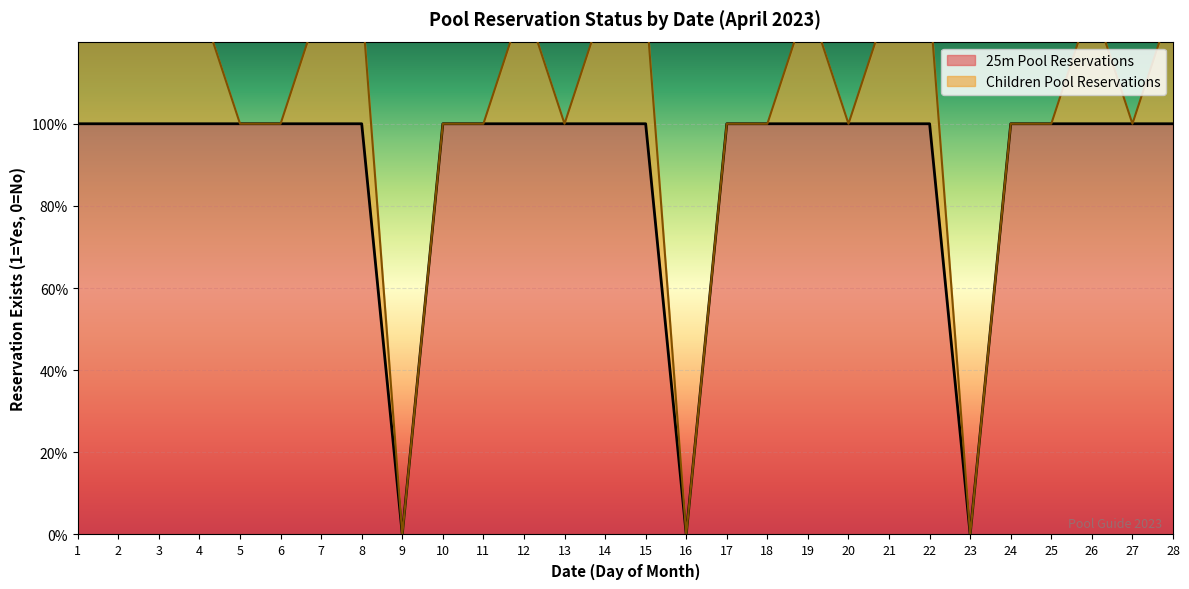

What is the sum of all values?

25